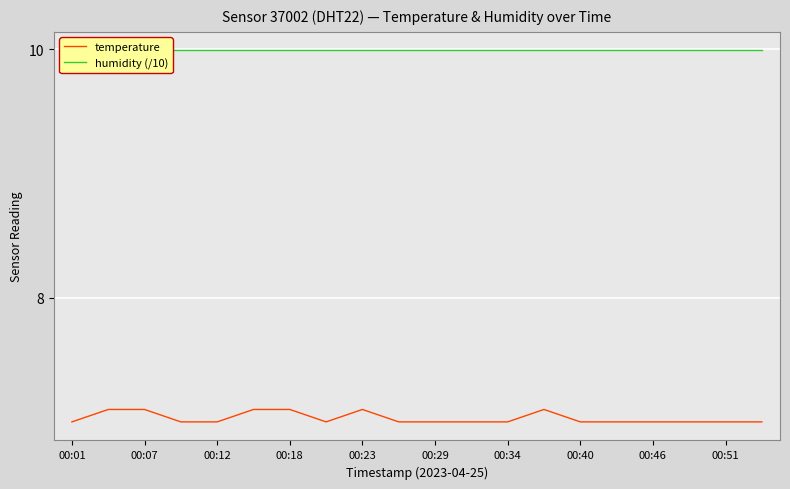

What is the difference between the highest and lowest values at 11?

3.0